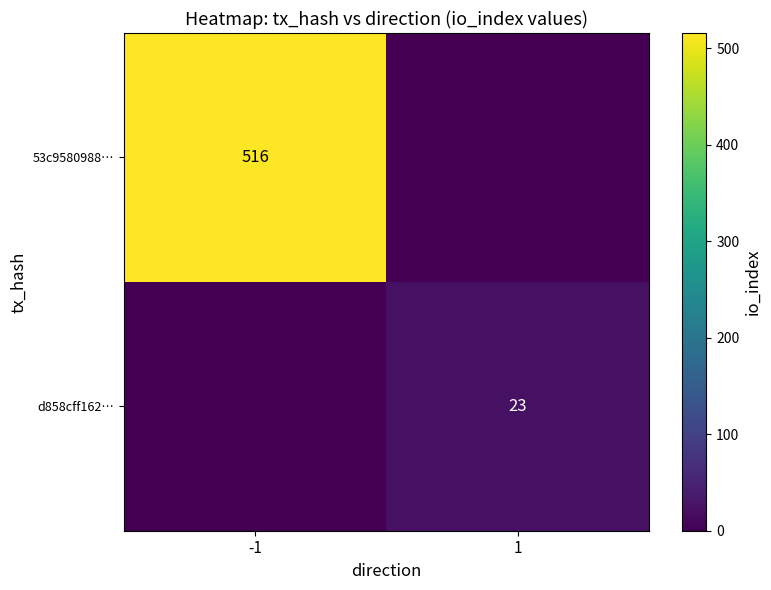

The value of 53c9580988… at -1 is 180. True or false?

False